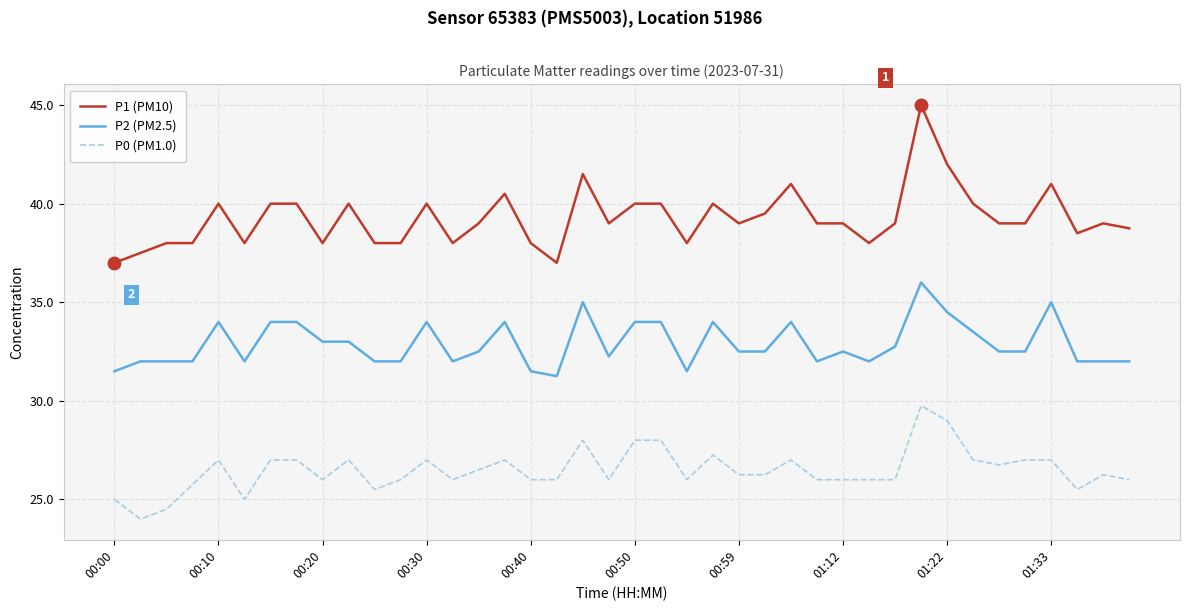

True or false: P1 (PM10) and P0 (PM1.0) intersect in this chart.

False